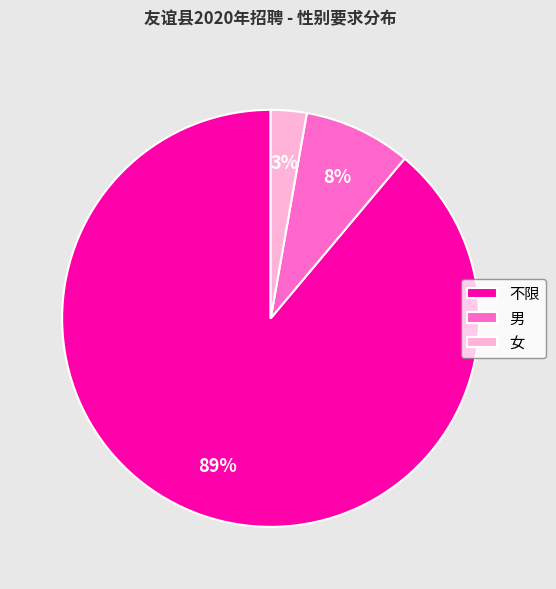

Rank the categories by value from highest to lowest.

不限, 男, 女